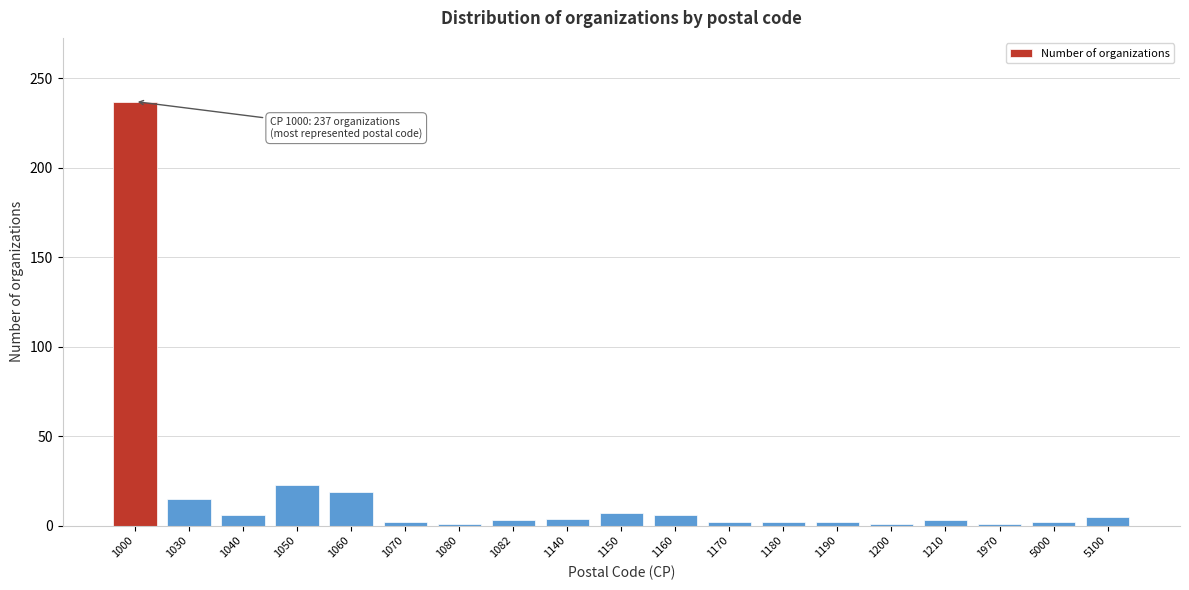

What is the difference between the maximum and minimum values?

236